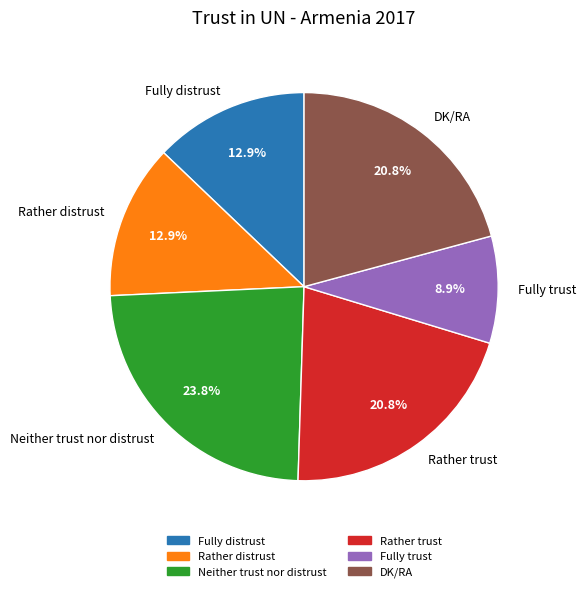

To the nearest percent, what portion does Neither trust nor distrust represent?

24%